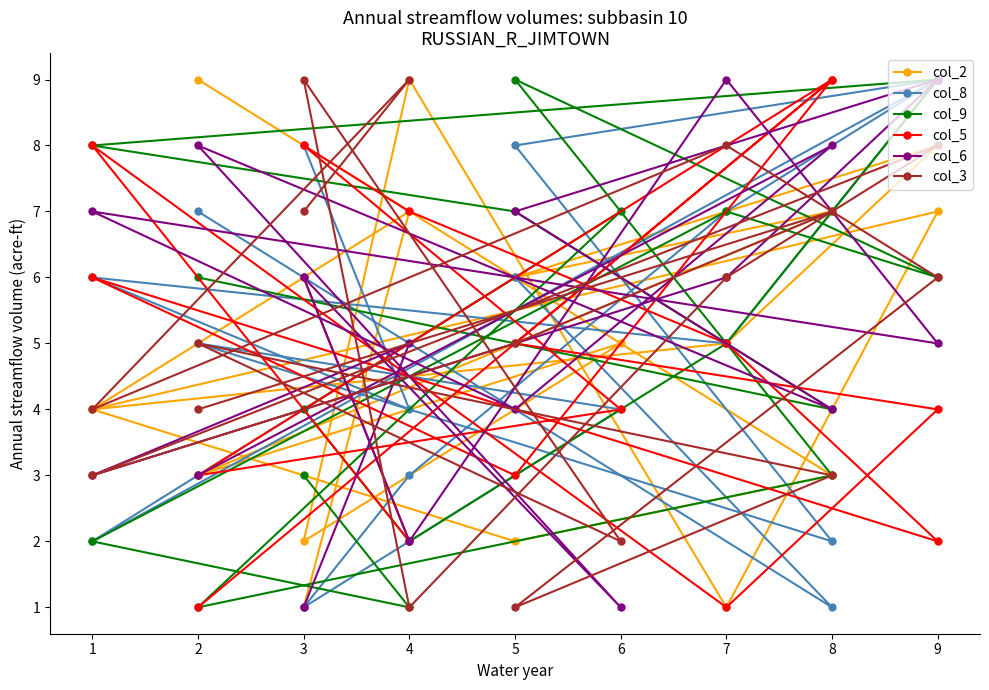

In col_9, how many points are higher than both neighbors (excluding endpoints)?

4